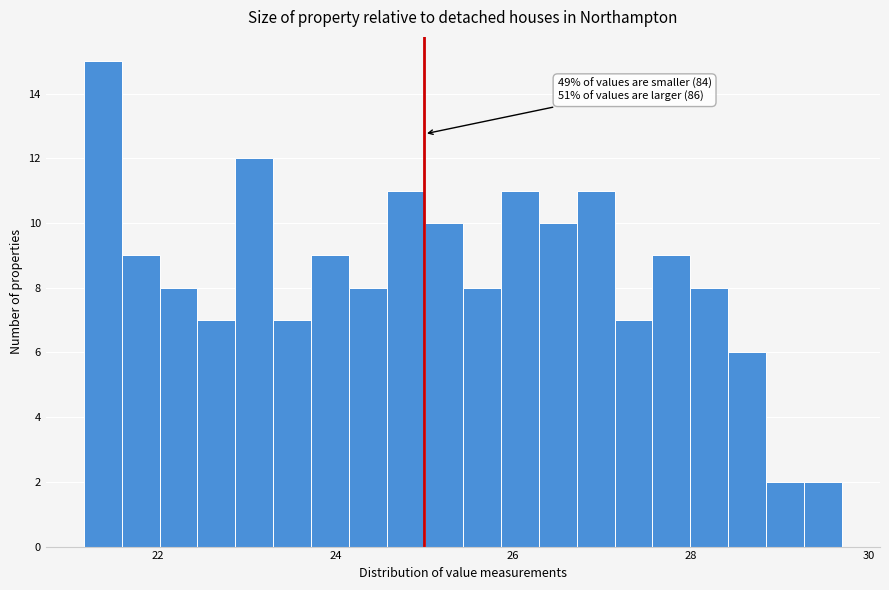

Around what value on the x-axis is the tallest bar? Give the approximate position of its centre, as read against the axis.

21.4